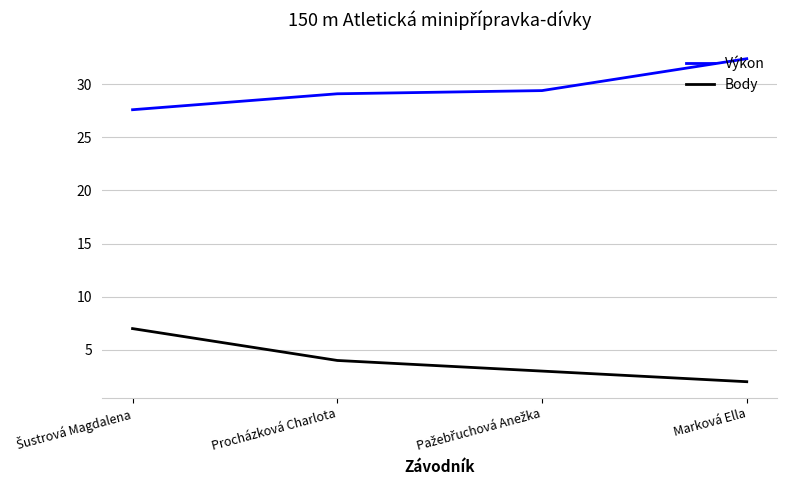

Rank the series by their average value, from lowest to highest.

Body, Výkon